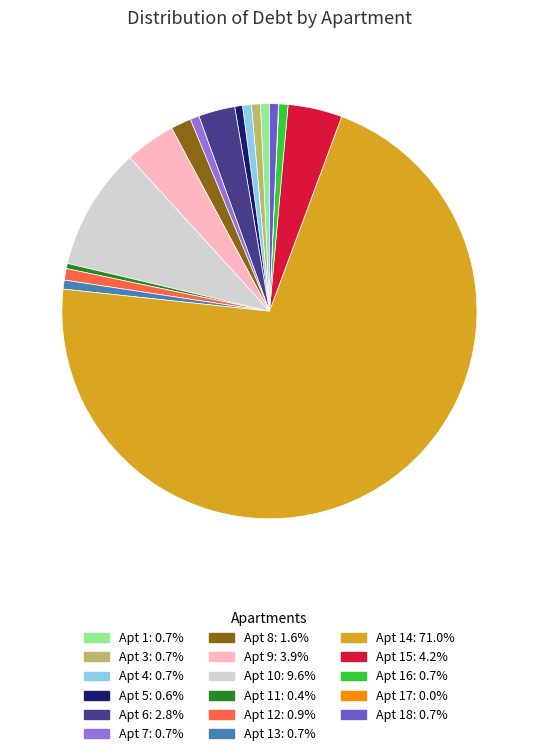

Is there a majority slice in this chart?

Yes